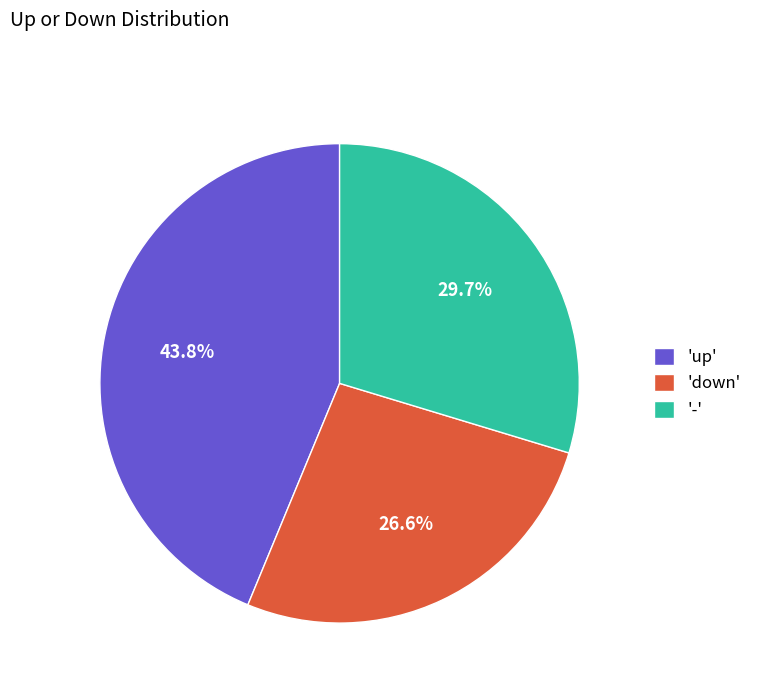

Does any single category account for the majority?

No